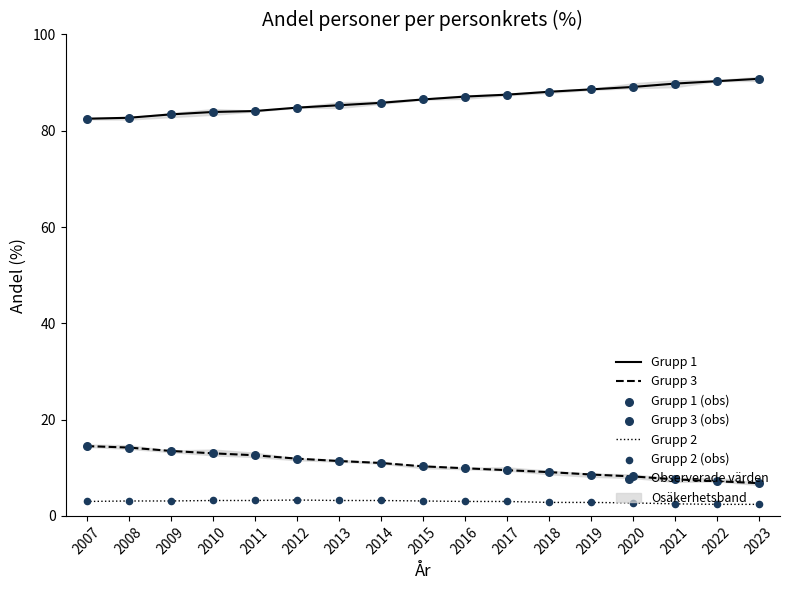

Which series reaches the maximum Y coordinate?

Grupp 1